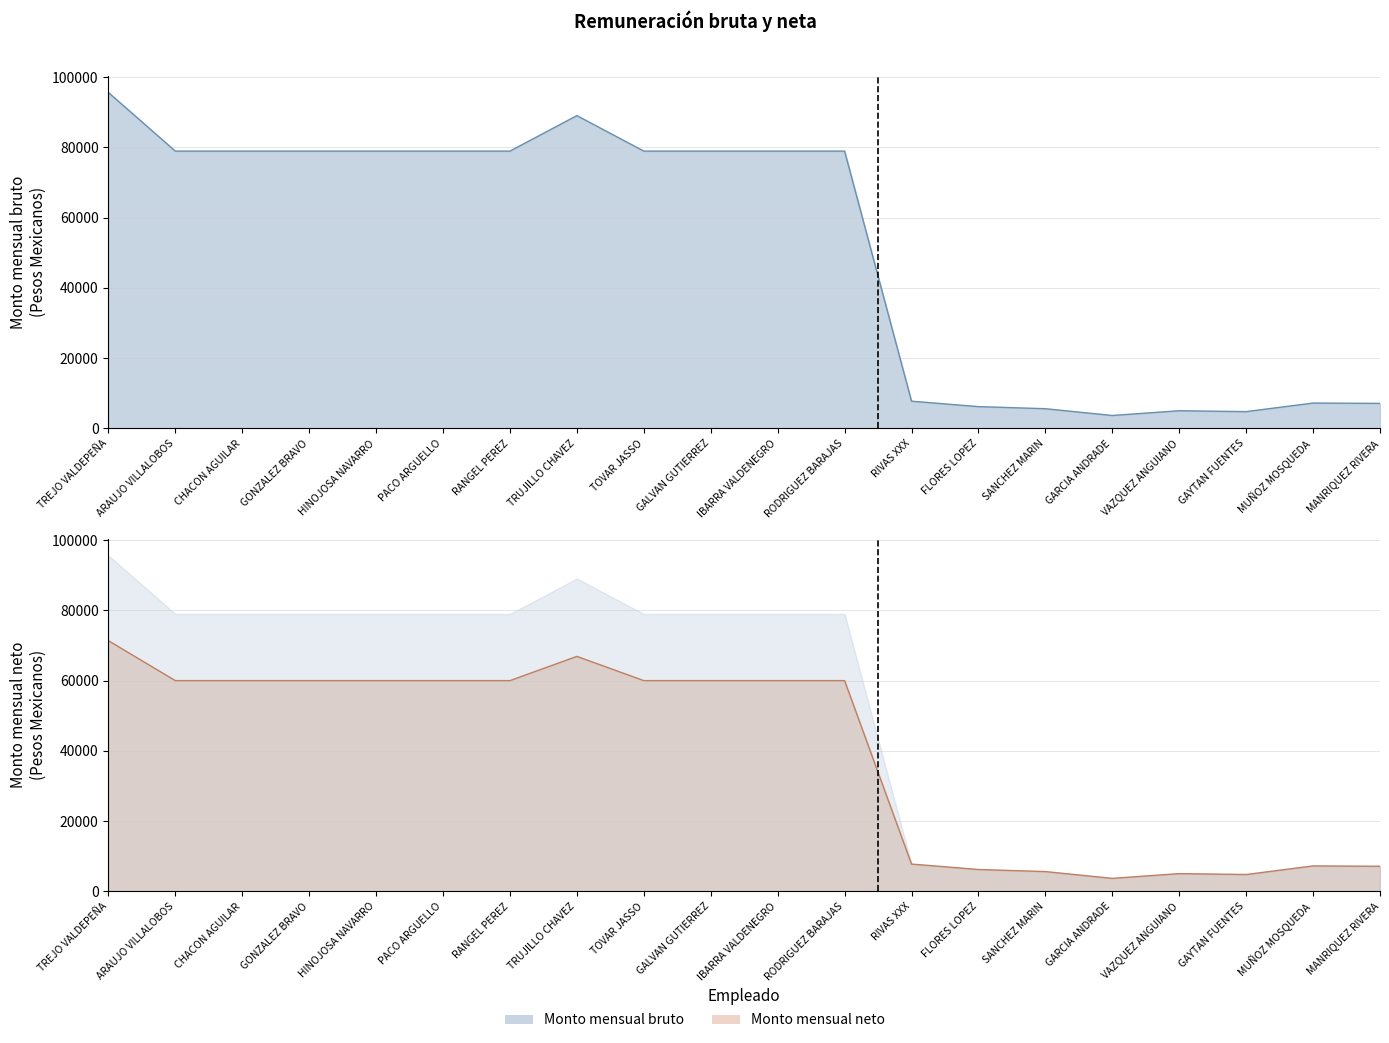

Where is the first local minimum for Monto mensual bruto?

GARCIA ANDRADE